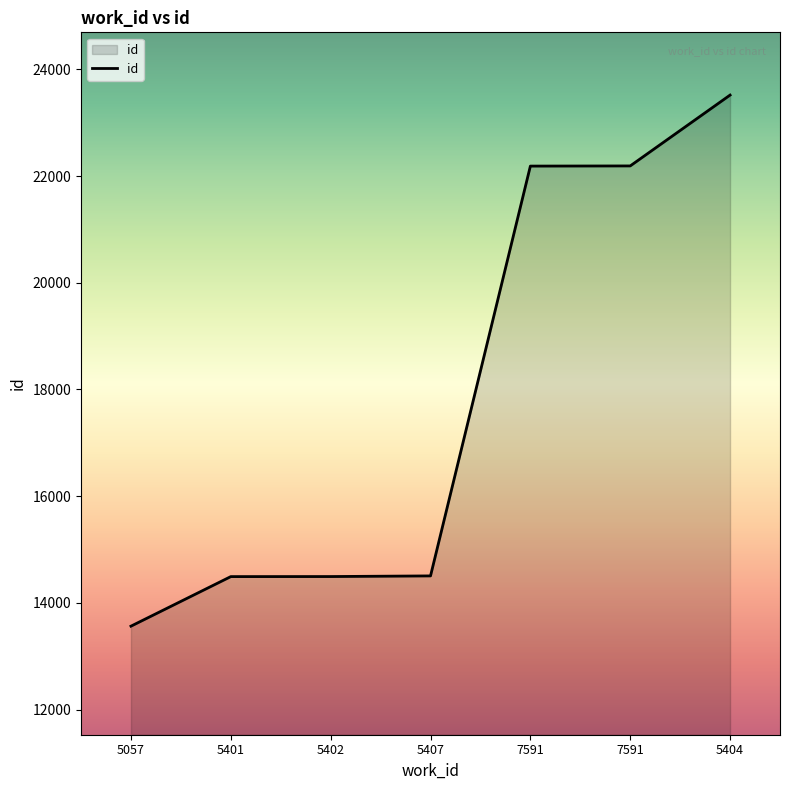

True or false: there are more than 1 points higher than both neighbors.

False